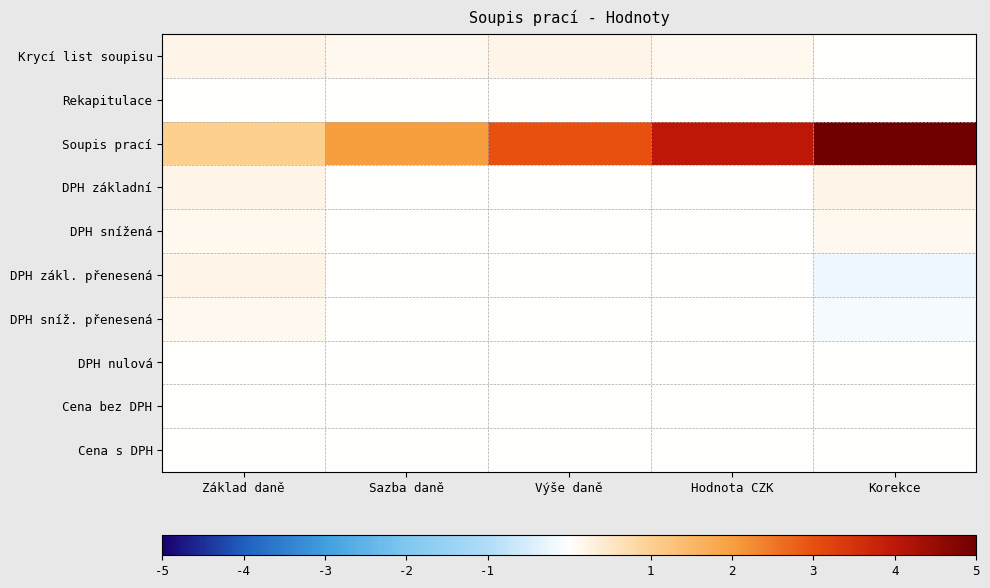

Which series has the largest range (max minus min)?

Soupis prací